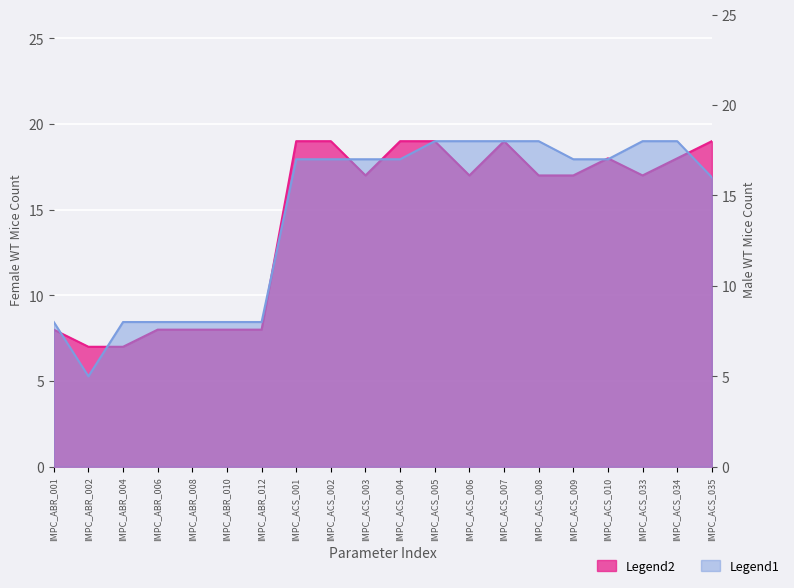

What is the label of the 7th point from the left?

IMPC_ABR_012